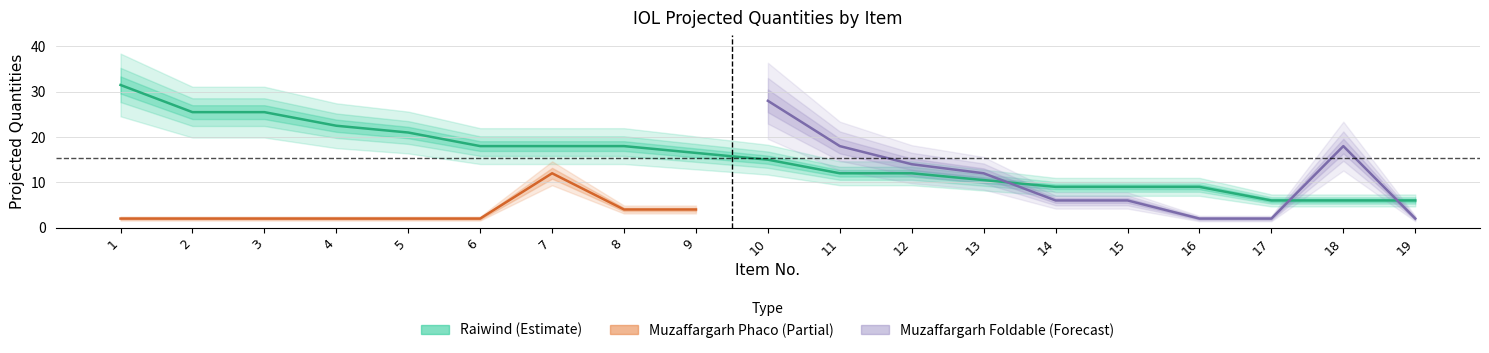

The value of Raiwind at 19 is 6.0. True or false?

True